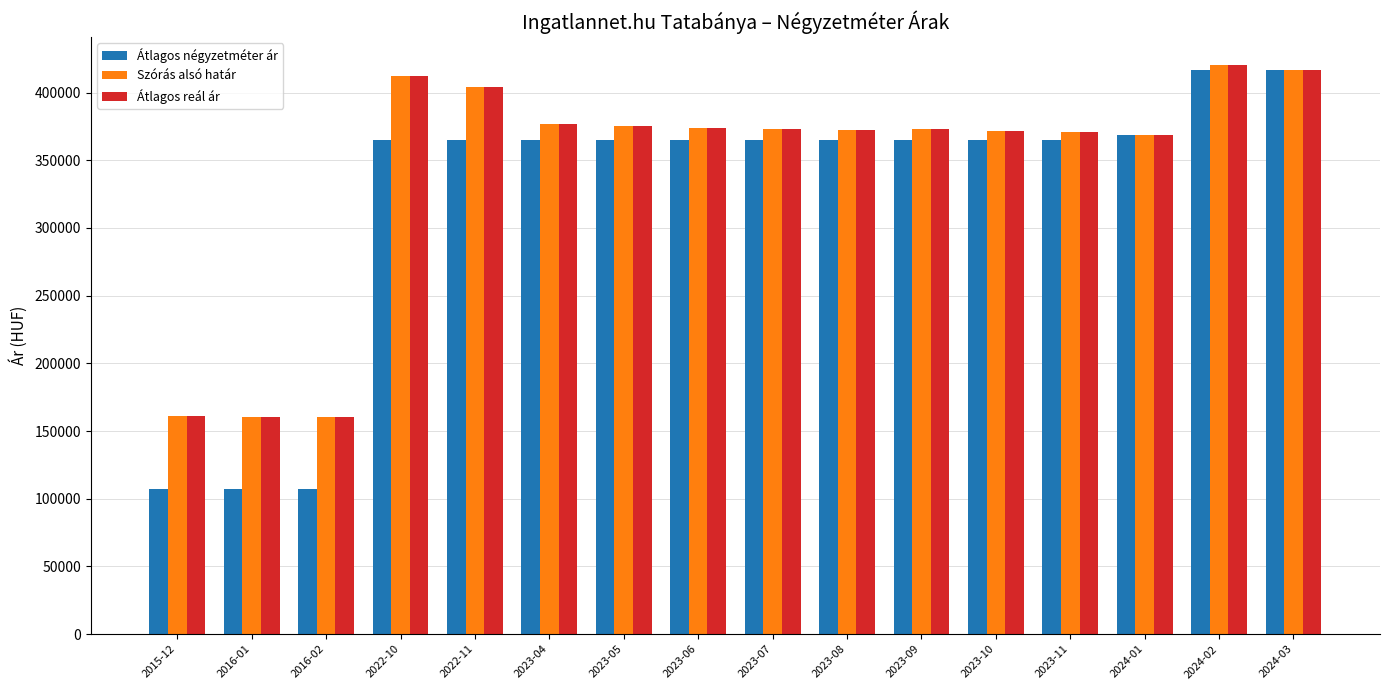

What is the difference between the second highest and second lowest values in the Szórás alsó határ series?

255979